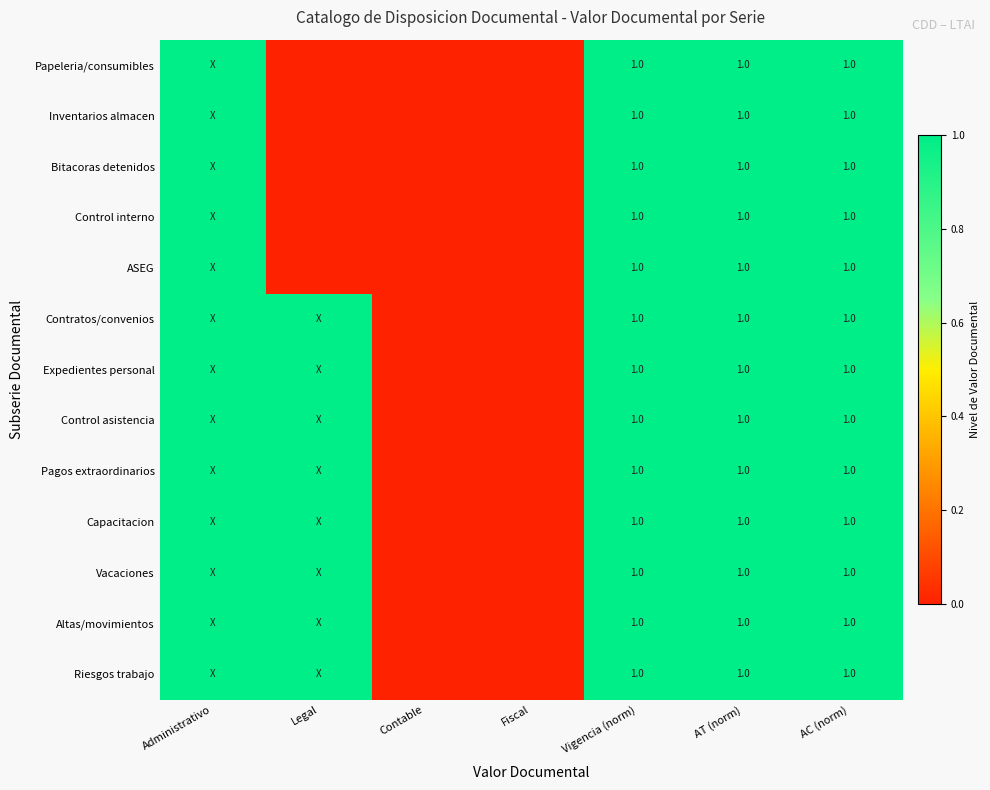

The Riesgos trabajo series shows 1 at AT (norm). True or false?

True